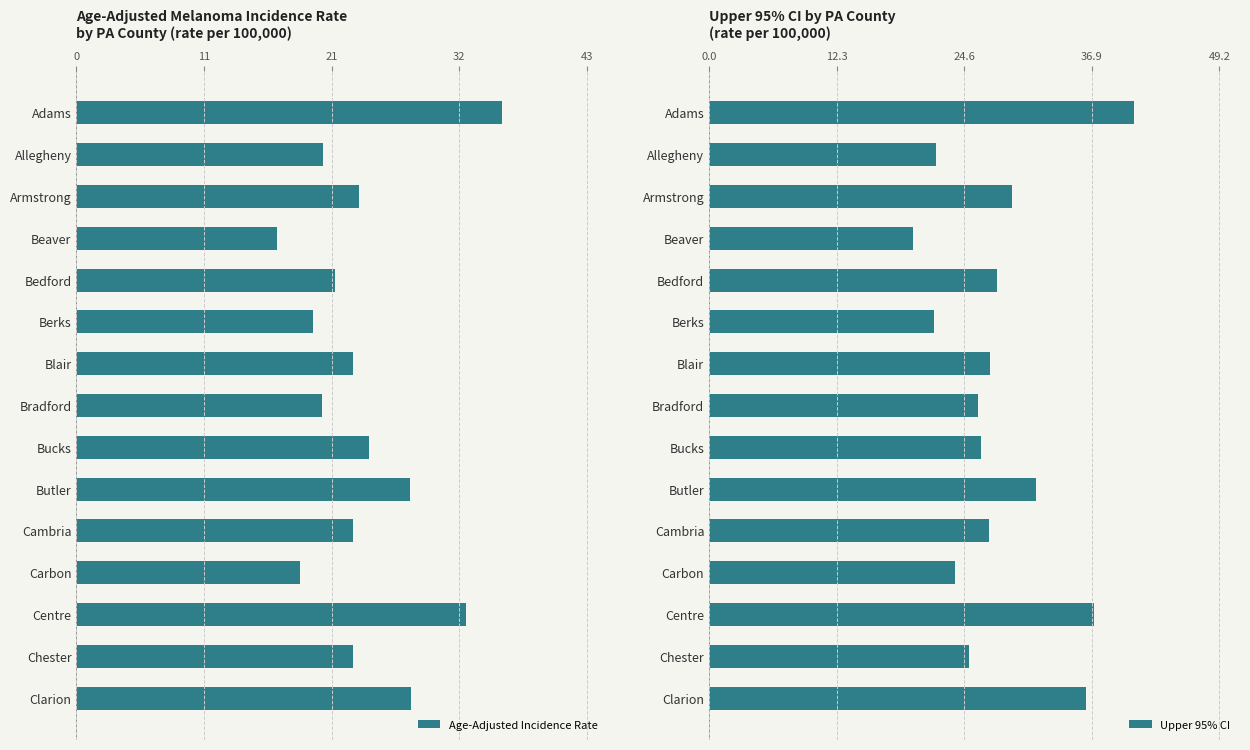

The value of Upper 95% CI at Clarion is 22.0. True or false?

False